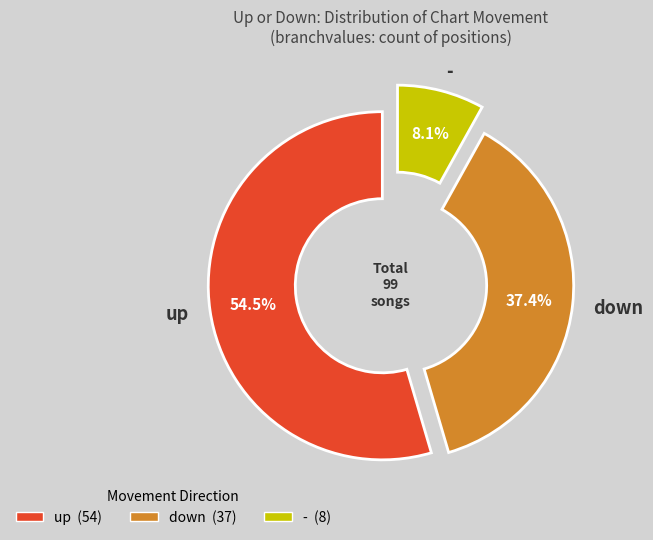

True or false: - accounts for 18% of the total.

False